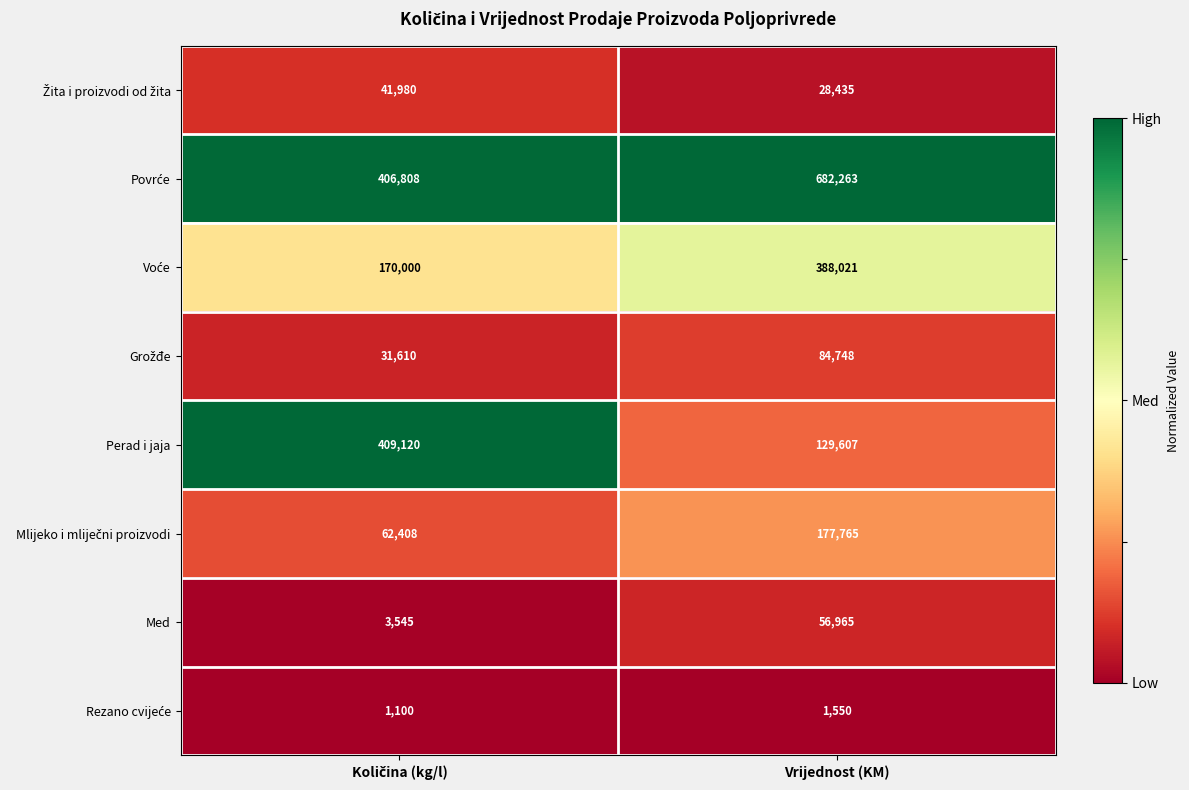

What is the total value across all series at Vrijednost (KM)?

1549354